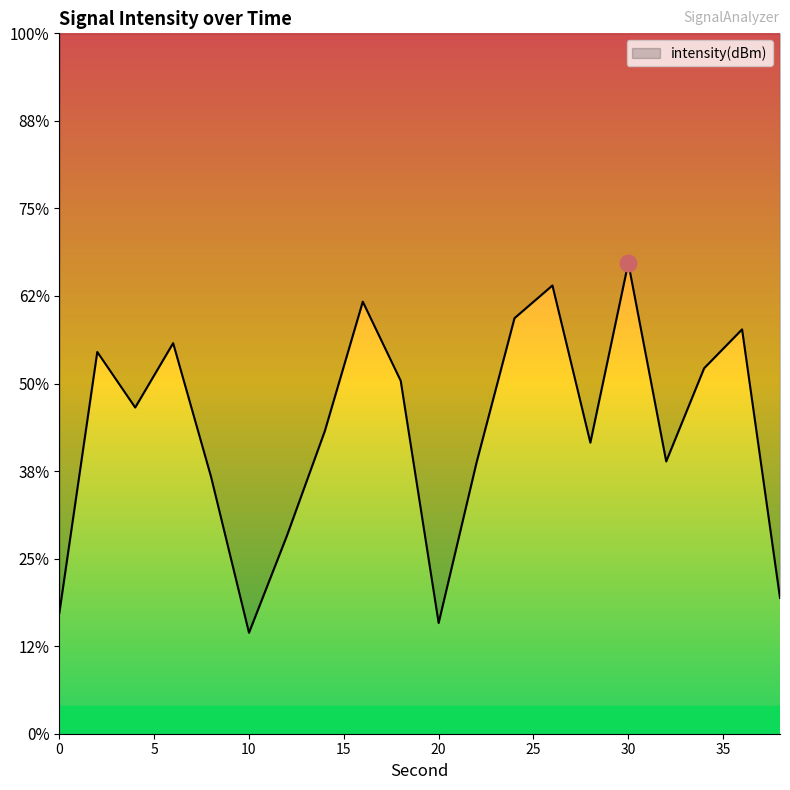

Is this an area chart (filled region under the line)?

Yes